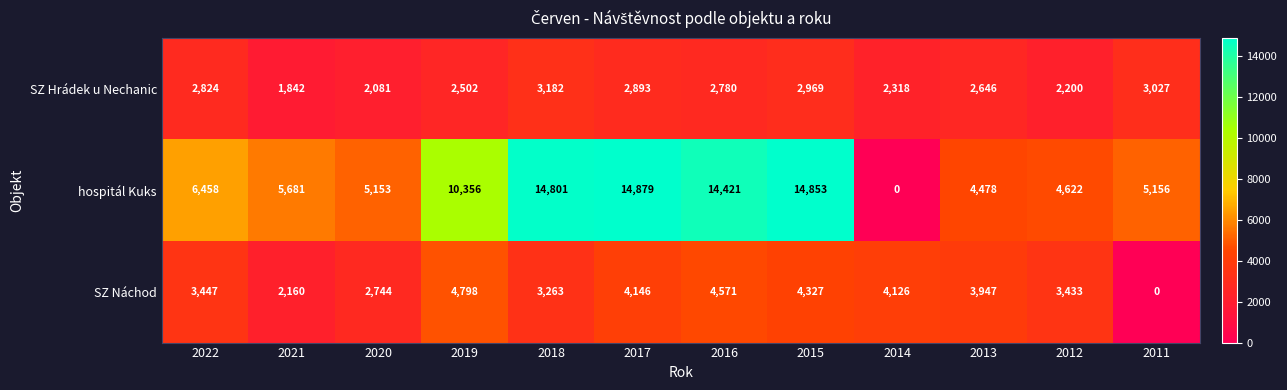

Is it true that hospitál Kuks equals 4478 at 2013?

True